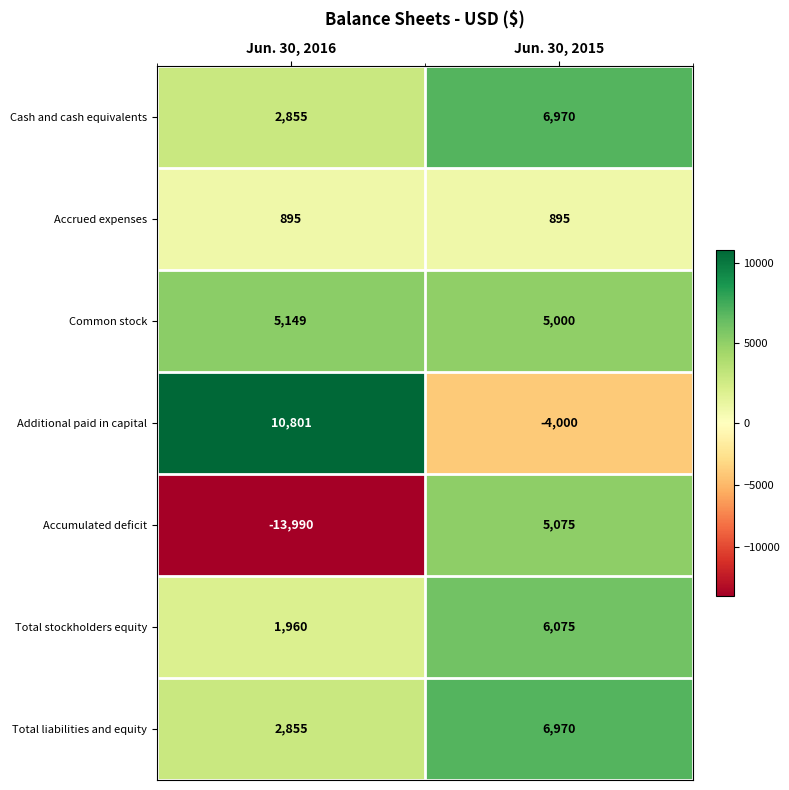

Which series has the largest total across all categories?

Common stock